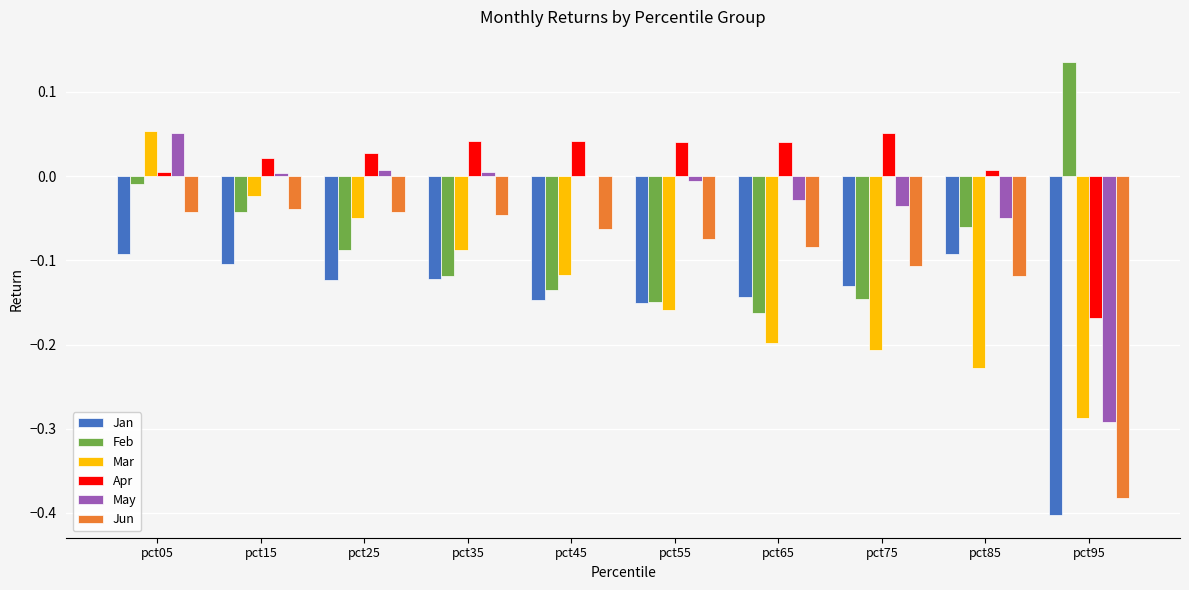

What is the spread (max minus min) of values at pct55?

0.2